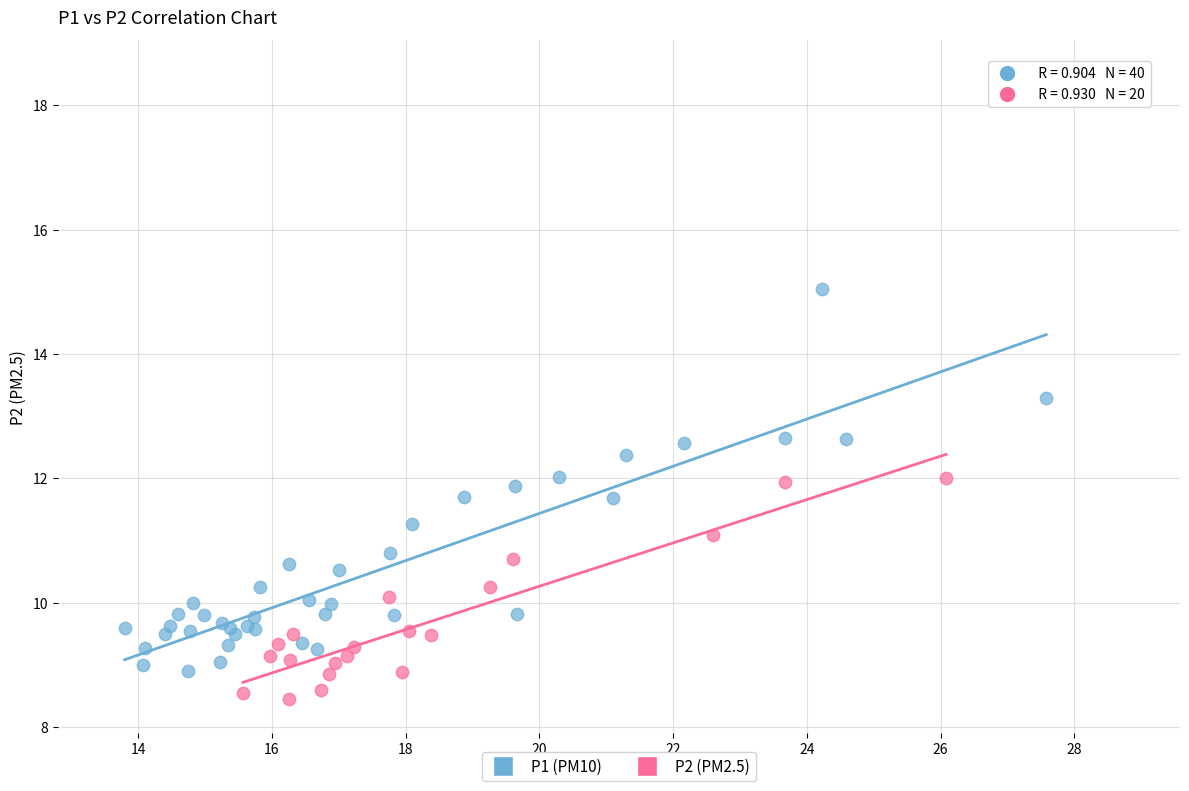

Which series has the widest spread of Y values?

P1 (PM10)